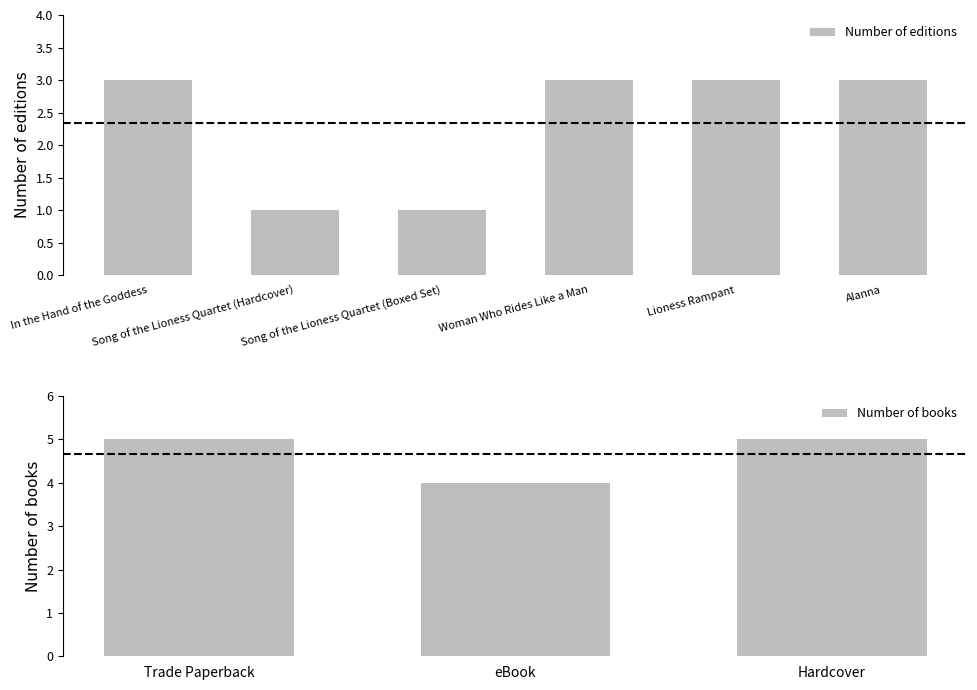

What is the sum of all Number of editions values?

14